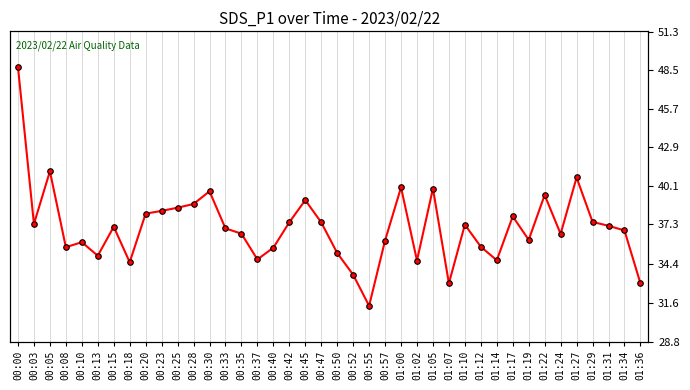

List the labels in order of value, smallest first.

00:55, 01:07, 01:36, 00:52, 00:18, 01:02, 01:14, 00:37, 00:13, 00:50, 00:40, 00:08, 01:12, 00:10, 00:57, 01:19, 01:24, 00:35, 01:34, 00:33, 00:15, 01:31, 01:10, 00:03, 00:42, 00:47, 01:29, 01:17, 00:20, 00:23, 00:25, 00:28, 00:45, 01:22, 00:30, 01:05, 01:00, 01:27, 00:05, 00:00